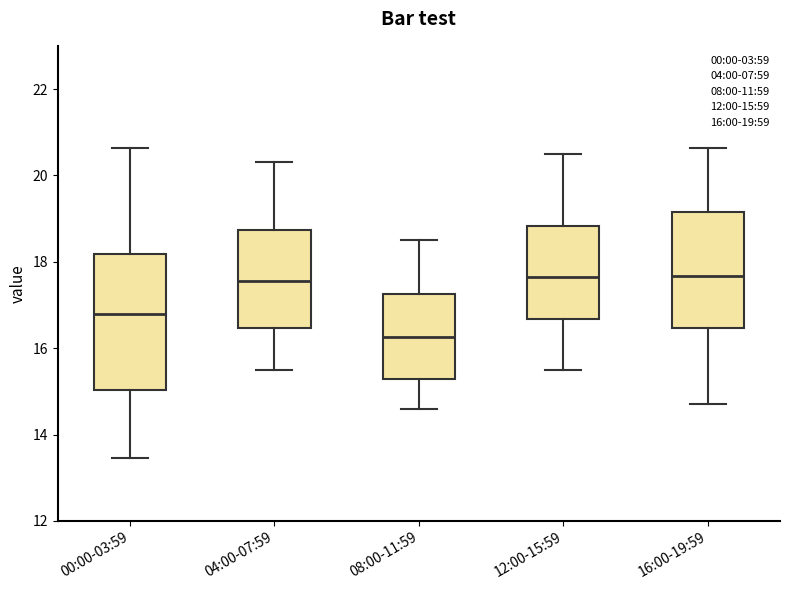

Which box's median line is the lowest?

08:00-11:59